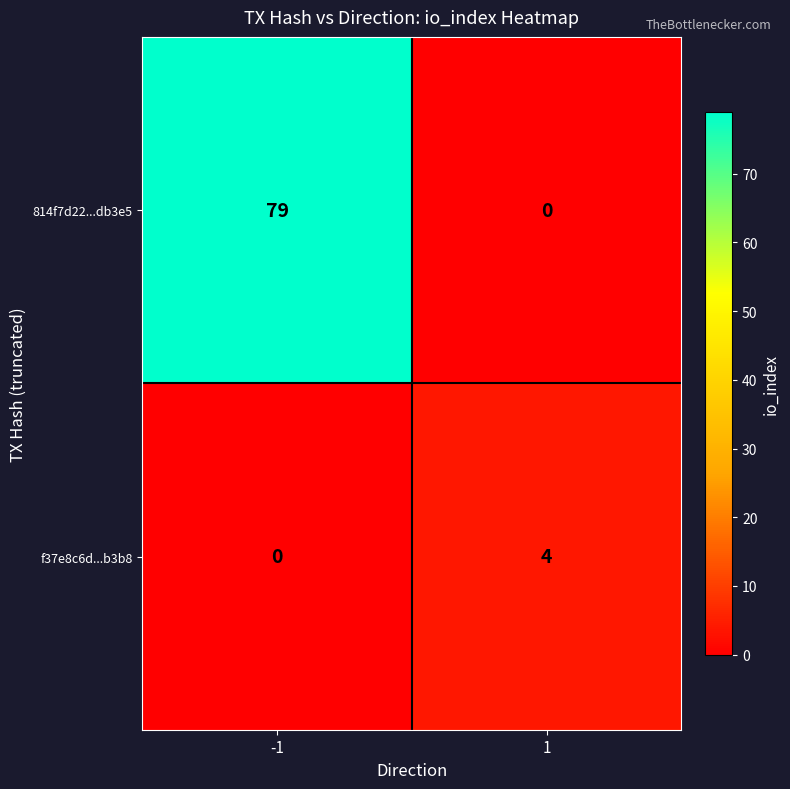

List the labels in order of 814f7d22...db3e5 value, largest first.

-1, 1